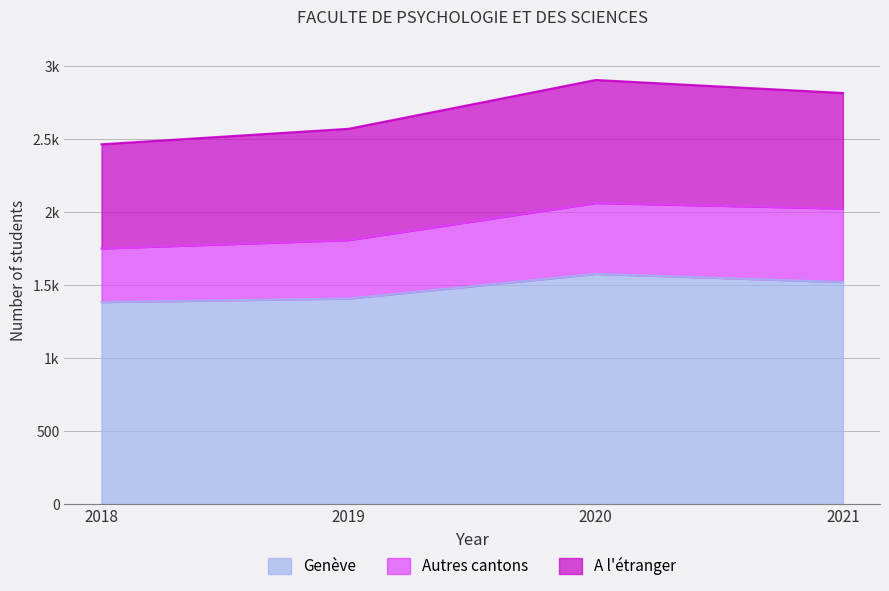

Is it true that Genève equals 1385 at 2018?

True